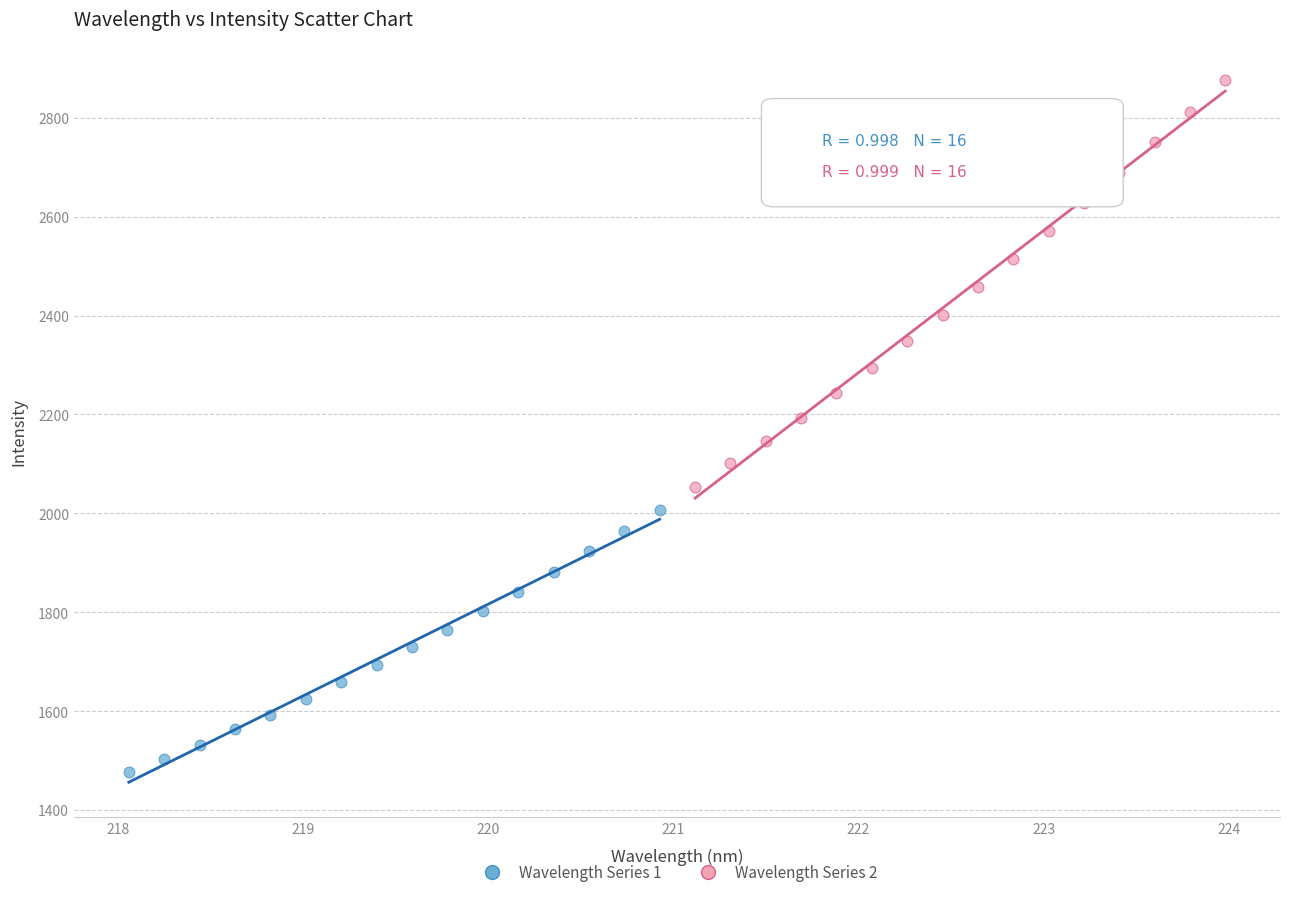

Which series has the largest Y range (max minus min)?

Wavelength Series 2